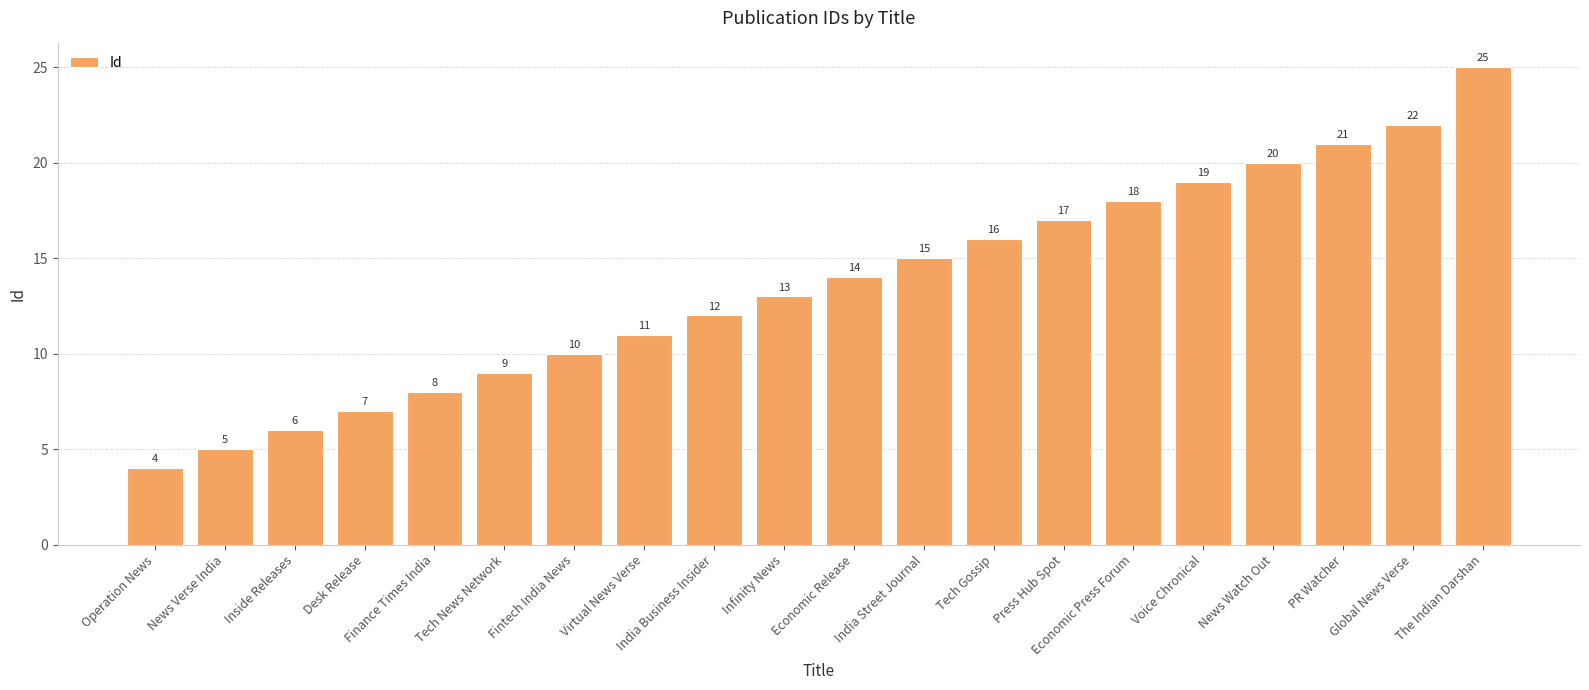

The chart shows a value of 14 at Economic Release. True or false?

True